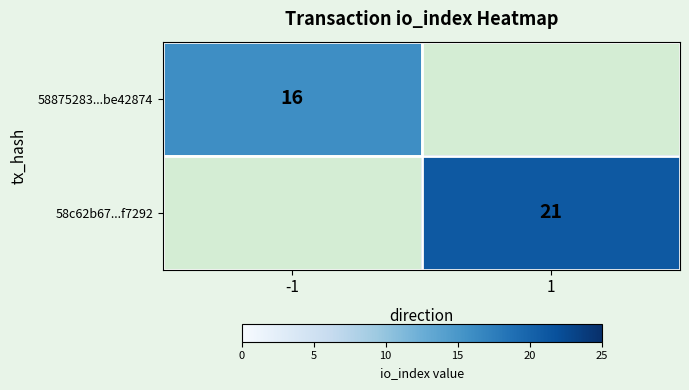

The value of 58875283...be42874 at -1 is 9. True or false?

False